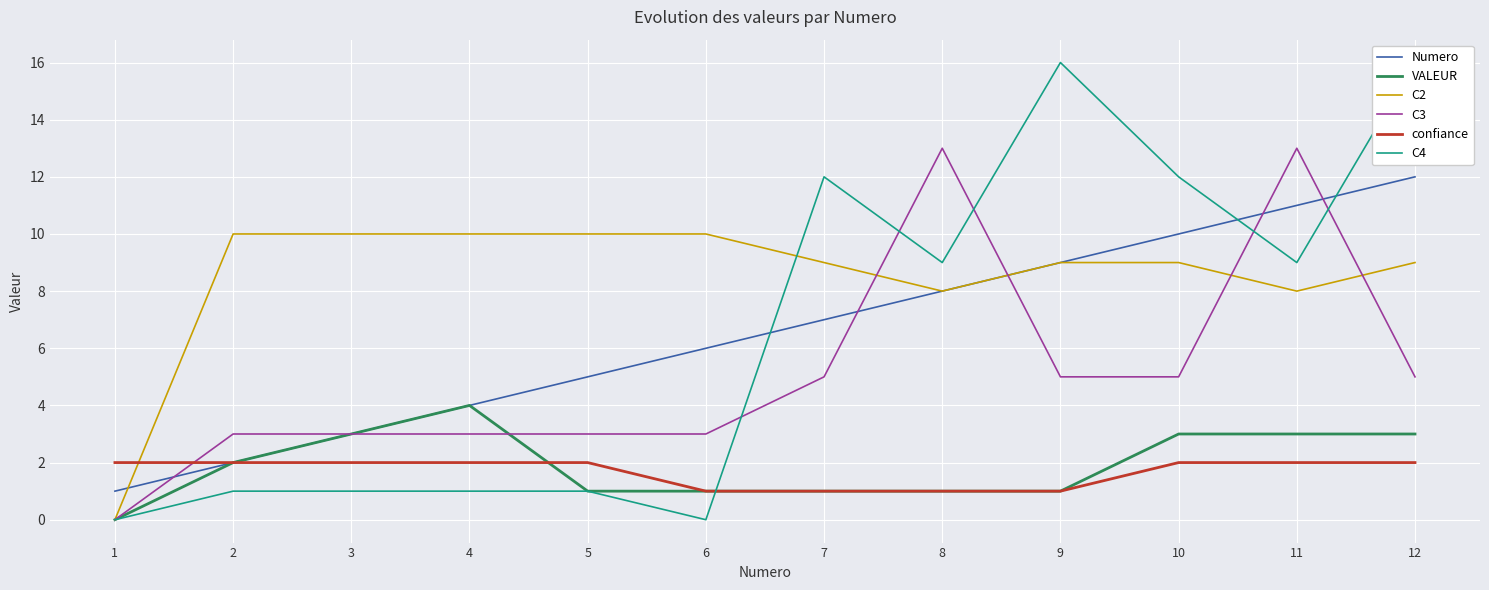

What is the maximum value shown in the chart?

16